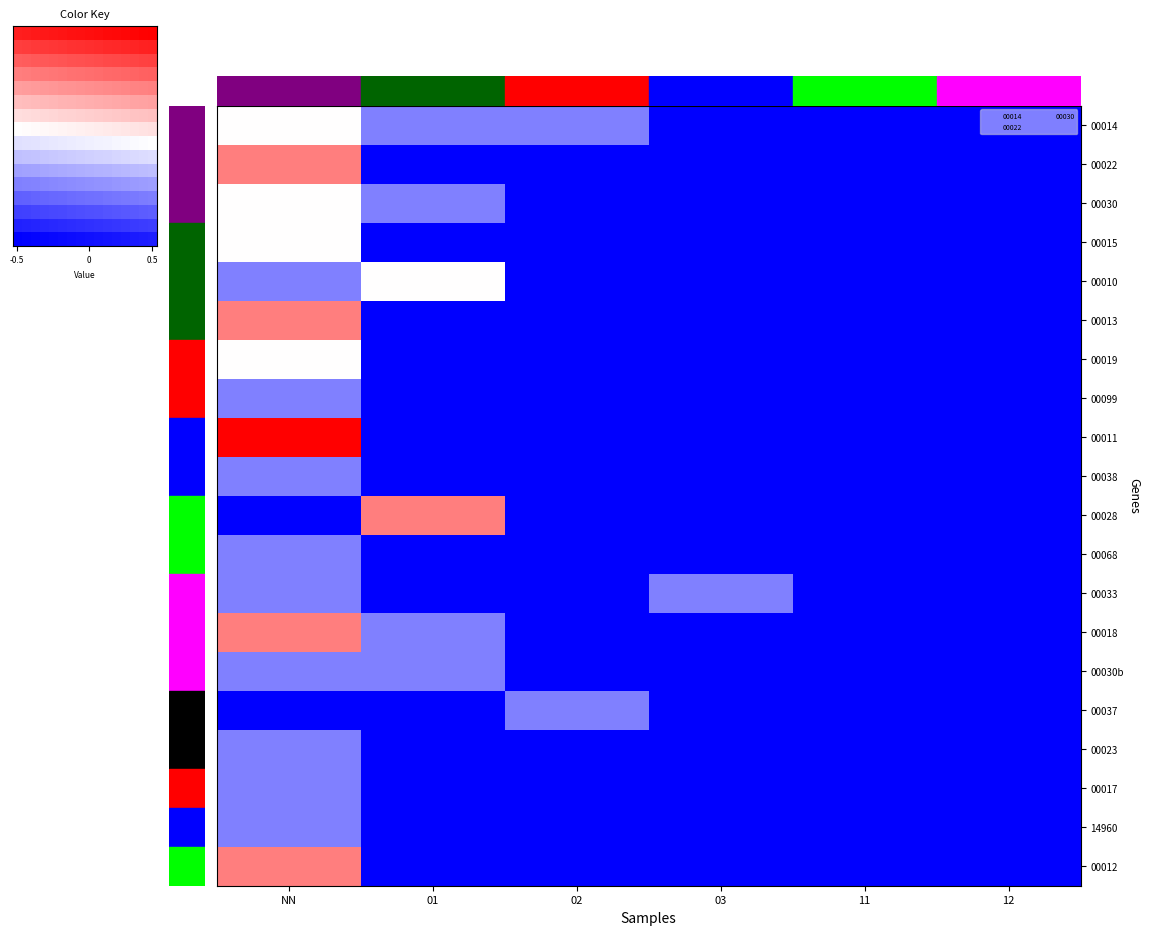

Reading left to right, transcribe all the data shown in this chart.

00014: NN=2	01=1	02=1	03=0	11=0	12=0
00022: NN=3	01=0	02=0	03=0	11=0	12=0
00030: NN=2	01=1	02=0	03=0	11=0	12=0
00015: NN=2	01=0	02=0	03=0	11=0	12=0
00010: NN=1	01=2	02=0	03=0	11=0	12=0
00013: NN=3	01=0	02=0	03=0	11=0	12=0
00019: NN=2	01=0	02=0	03=0	11=0	12=0
00099: NN=1	01=0	02=0	03=0	11=0	12=0
00011: NN=4	01=0	02=0	03=0	11=0	12=0
00038: NN=1	01=0	02=0	03=0	11=0	12=0
00028: NN=0	01=3	02=0	03=0	11=0	12=0
00068: NN=1	01=0	02=0	03=0	11=0	12=0
00033: NN=1	01=0	02=0	03=1	11=0	12=0
00018: NN=3	01=1	02=0	03=0	11=0	12=0
00030b: NN=1	01=1	02=0	03=0	11=0	12=0
00037: NN=0	01=0	02=1	03=0	11=0	12=0
00023: NN=1	01=0	02=0	03=0	11=0	12=0
00017: NN=1	01=0	02=0	03=0	11=0	12=0
14960: NN=1	01=0	02=0	03=0	11=0	12=0
00012: NN=3	01=0	02=0	03=0	11=0	12=0